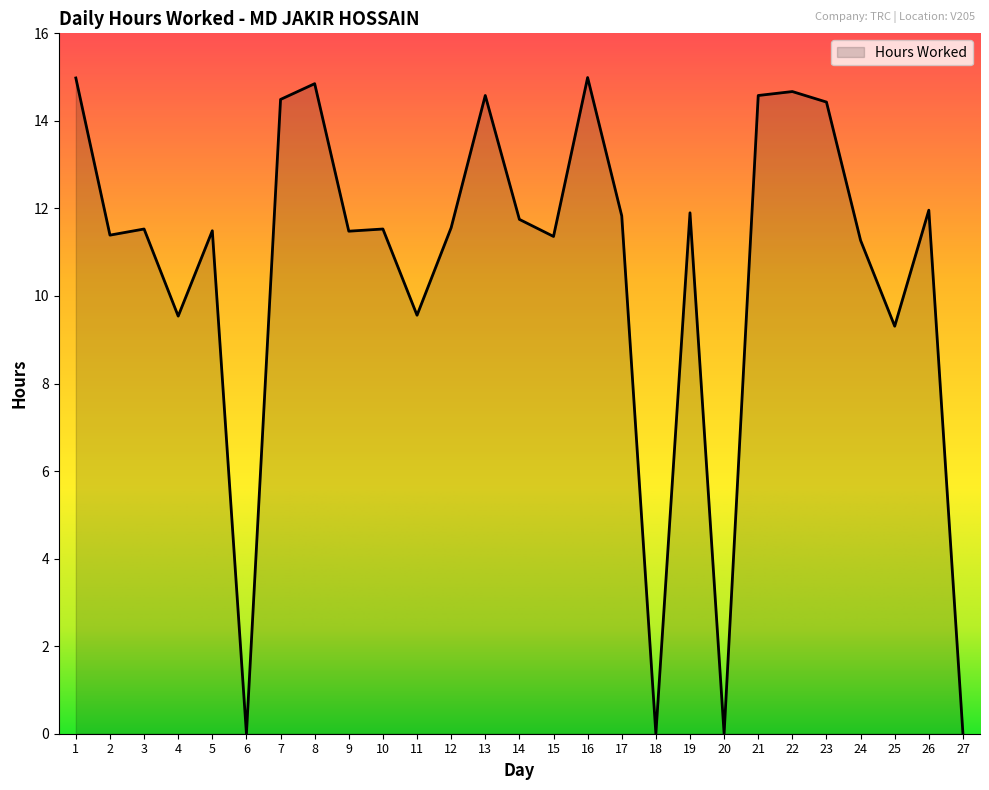

Which has a higher value, 11 or 25?

11